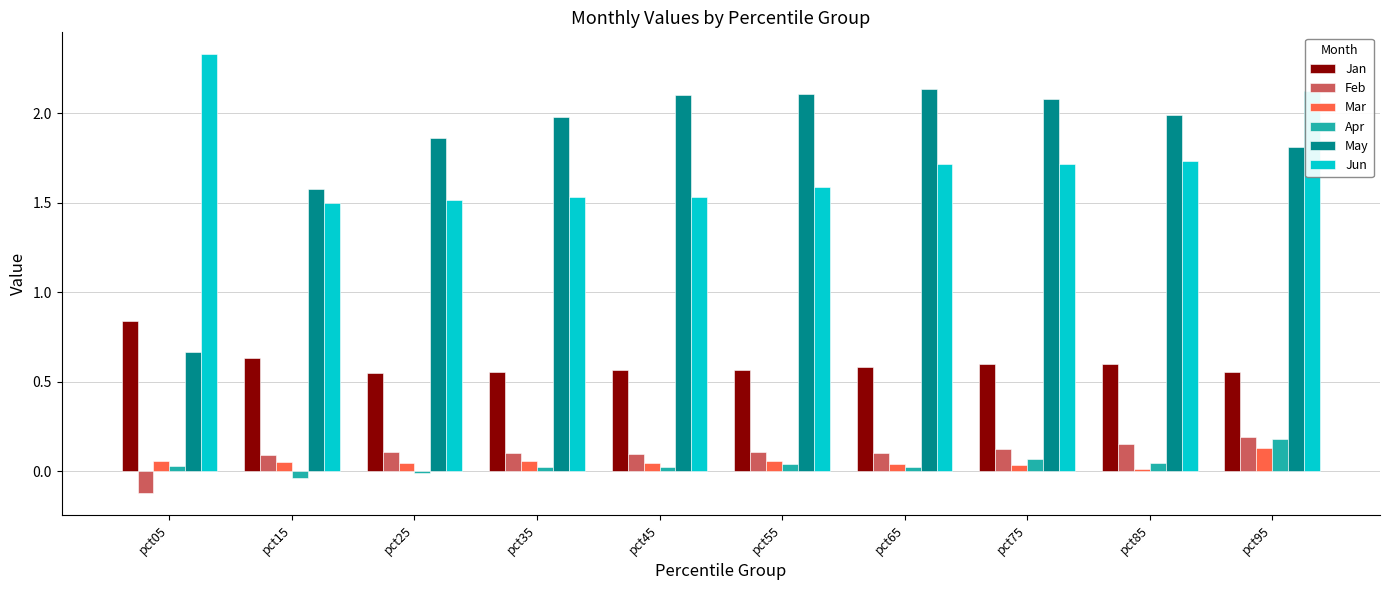

Where is May nearest to the value 1?

pct05